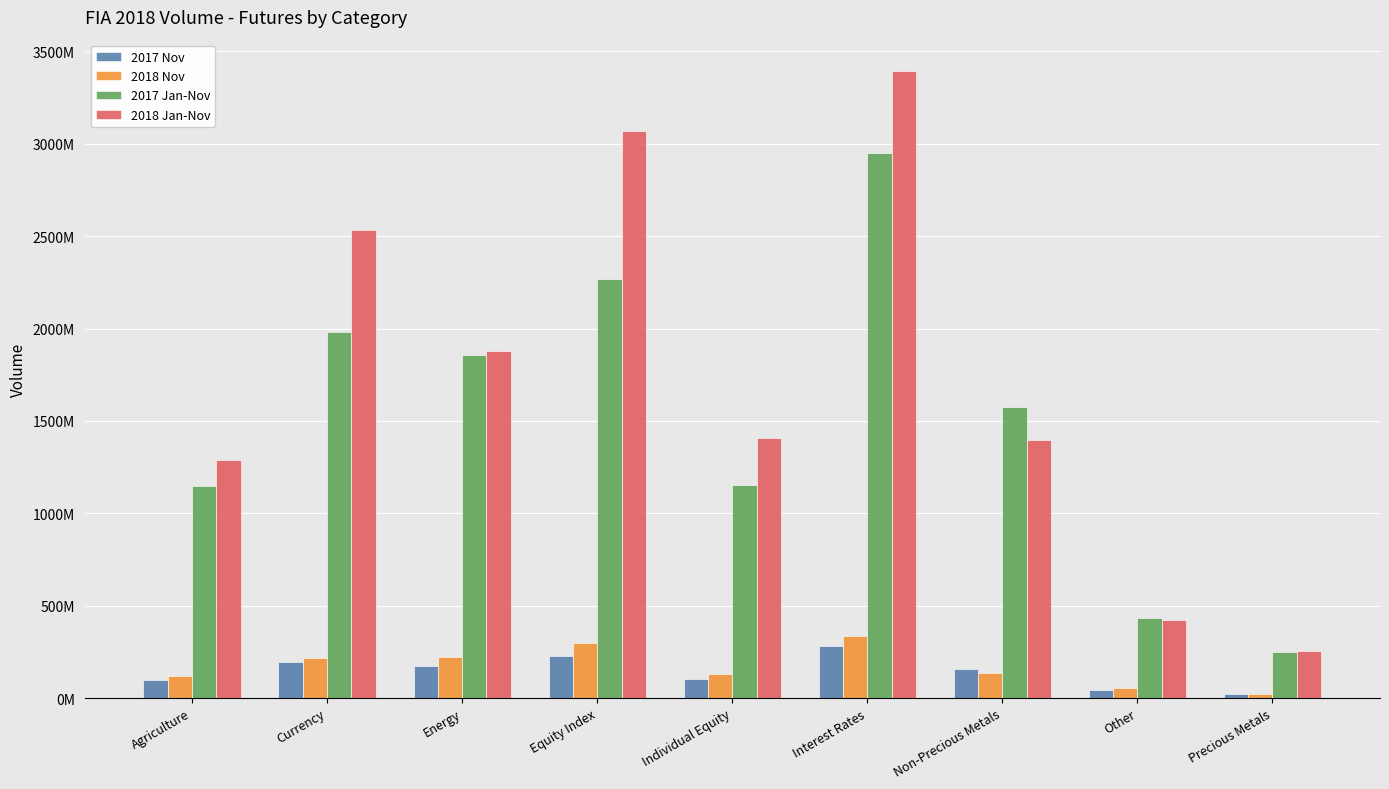

Between Currency and Individual Equity, which series saw the biggest shift?

2018 Jan-Nov